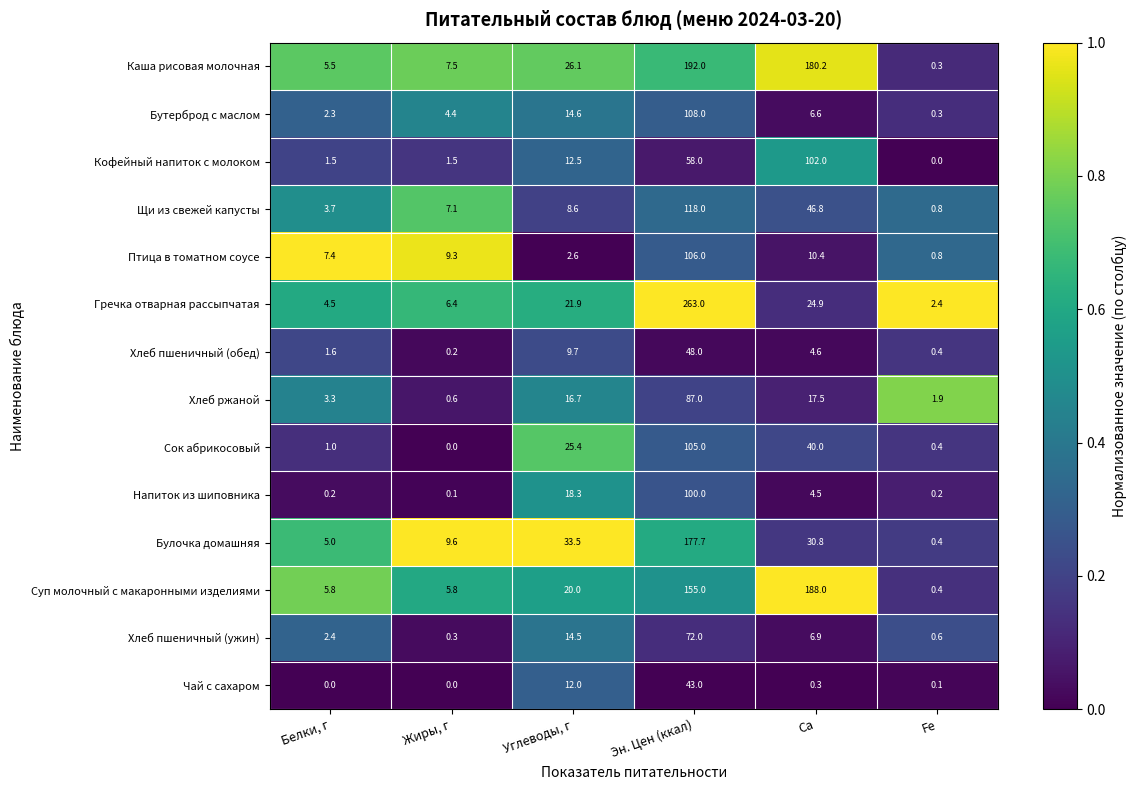

What is the spread (max minus min) of values at Ca?

187.7